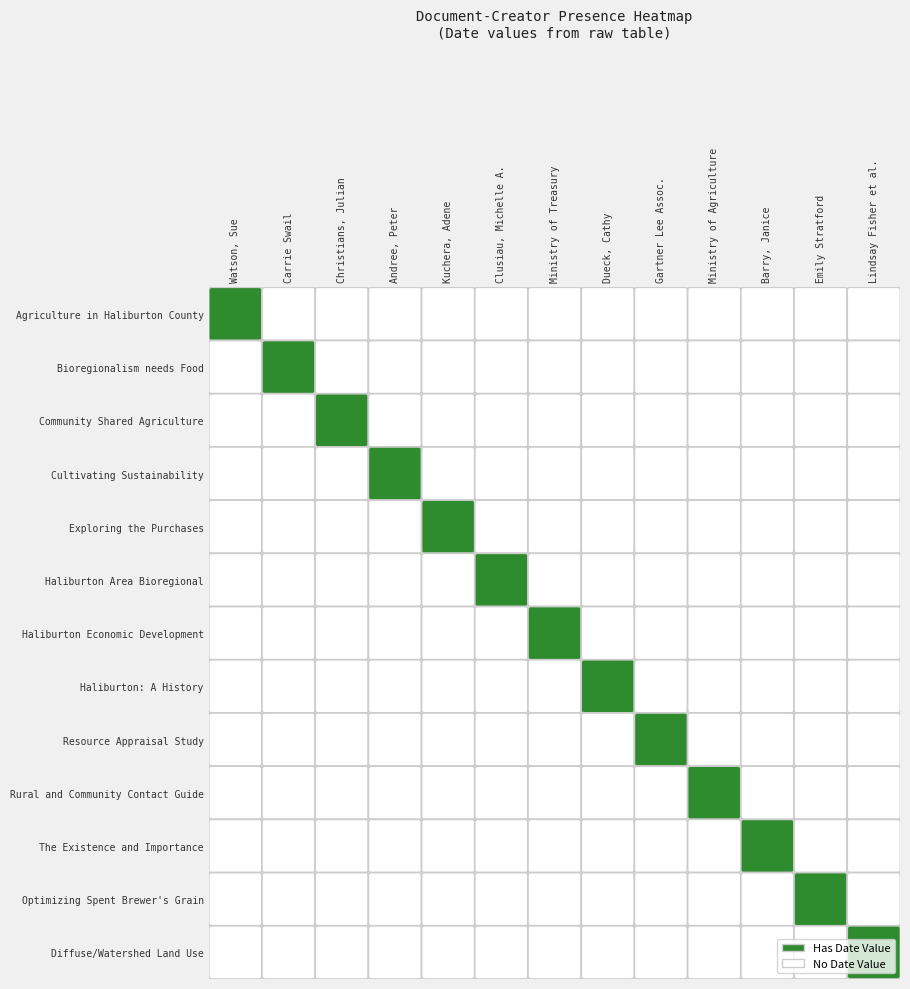

What is the sum of all Watson, Sue values?

1990